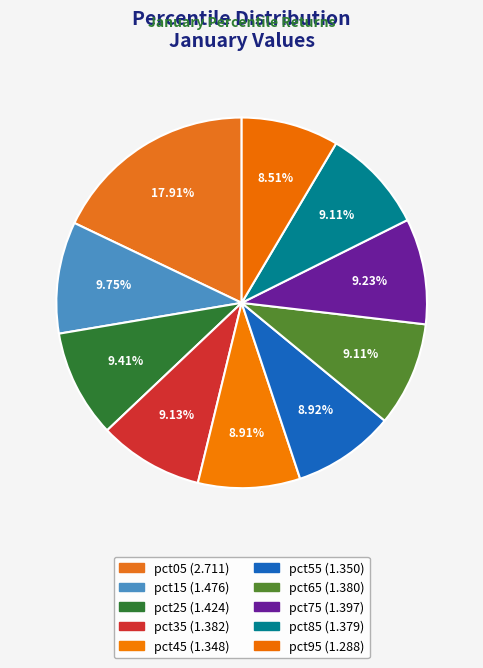

To the nearest percent, what portion does pct35 represent?

9%